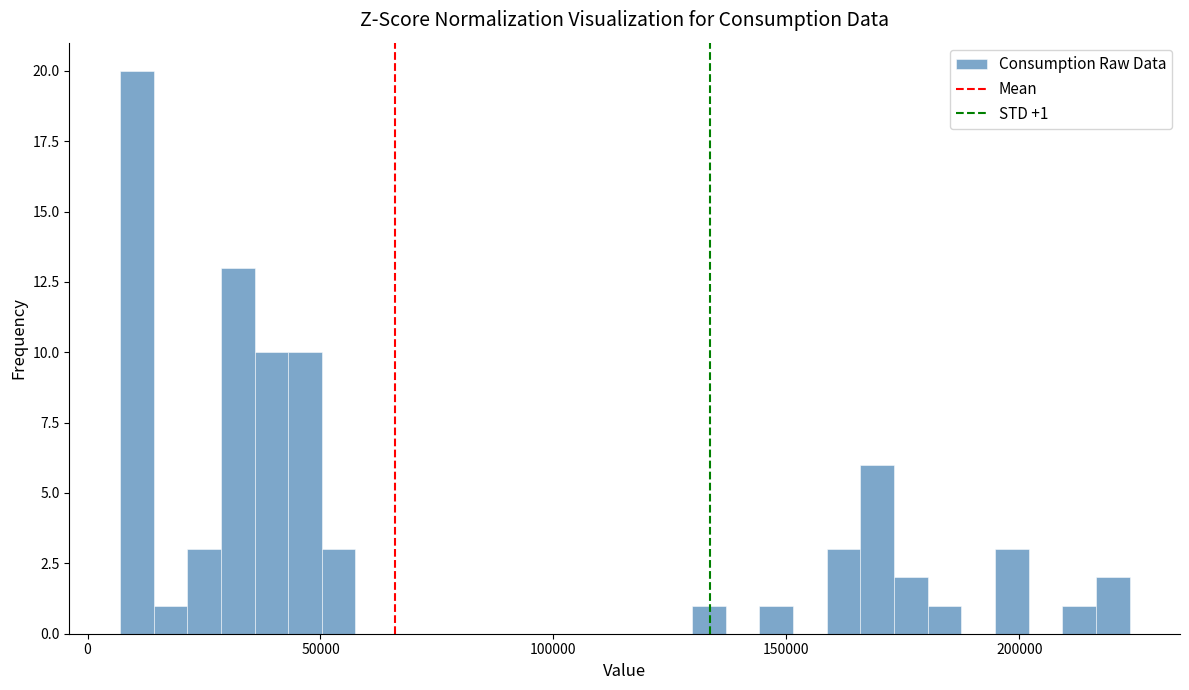

Read against the x-axis, roughly where is the centre of the tallest bar?

10000